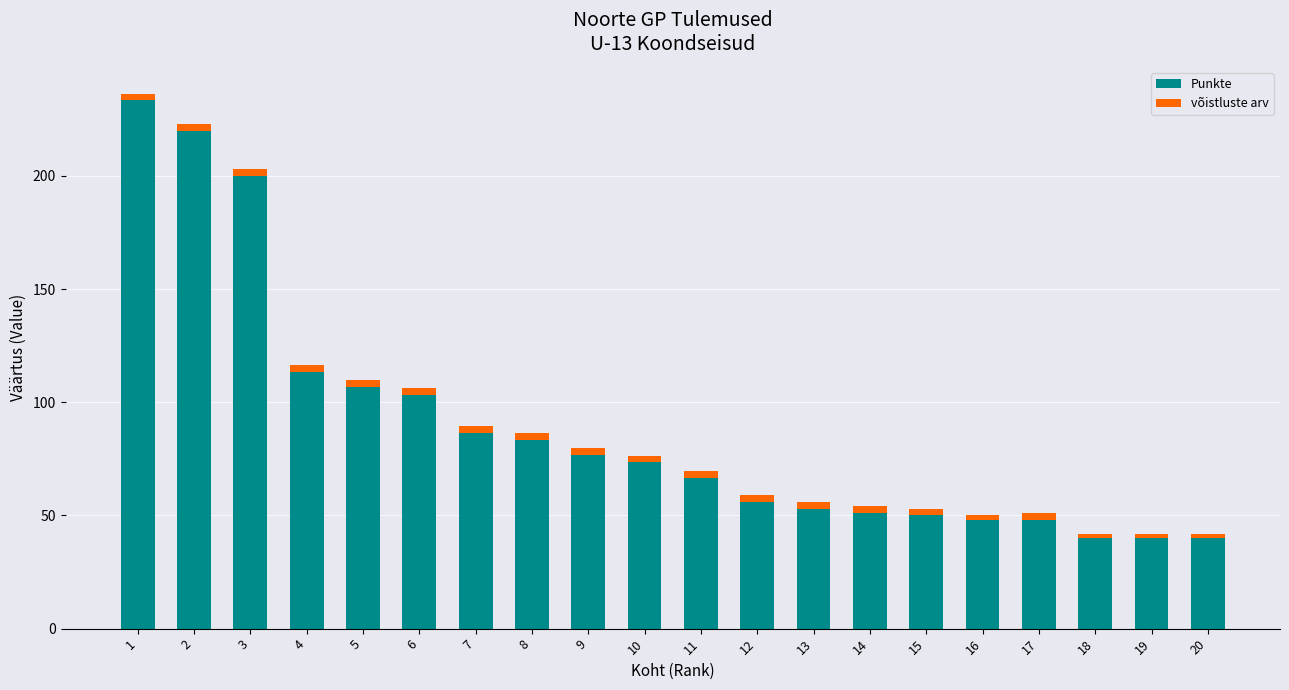

True or false: Punkte has a value of 76.7 at 9.

True